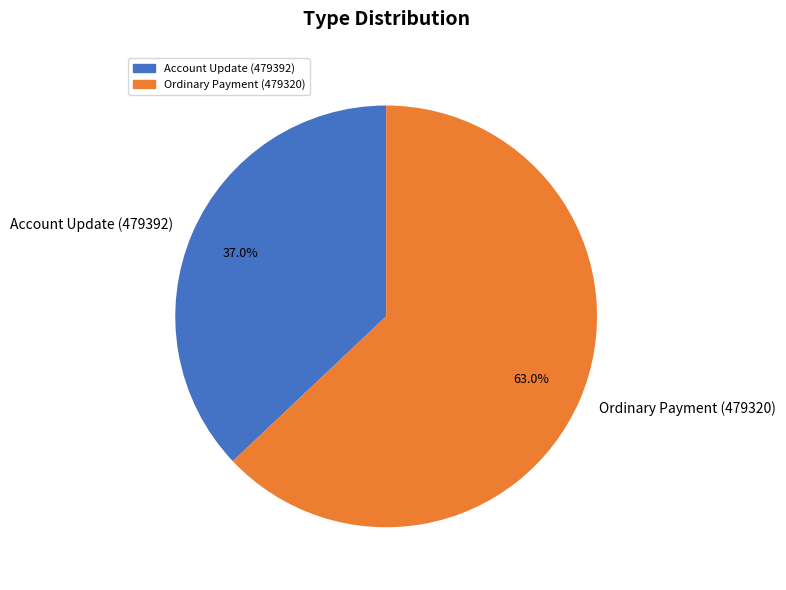

What is the total percentage of Ordinary Payment (479320) and Account Update (479392)?

100.0%